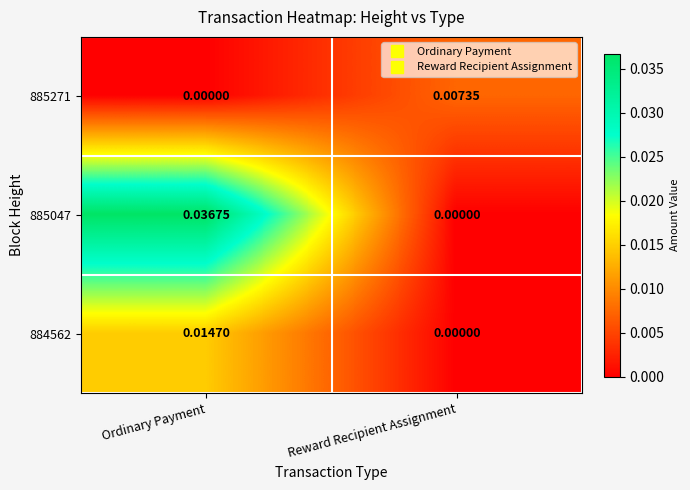

Where is 885271 nearest to the value 0?

Ordinary Payment